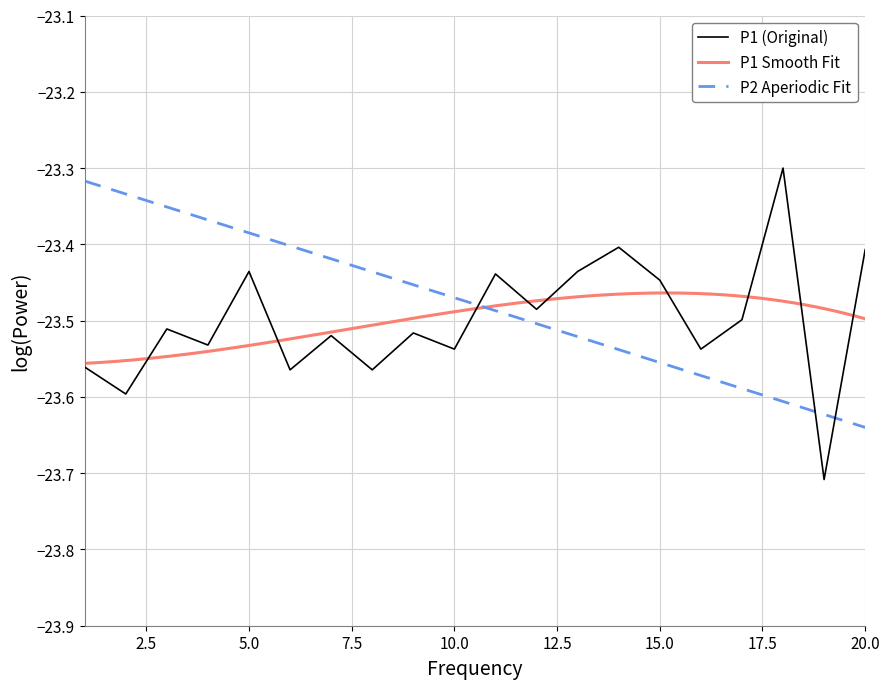

What is the highest value of the P1 (Original) series?

-23.3